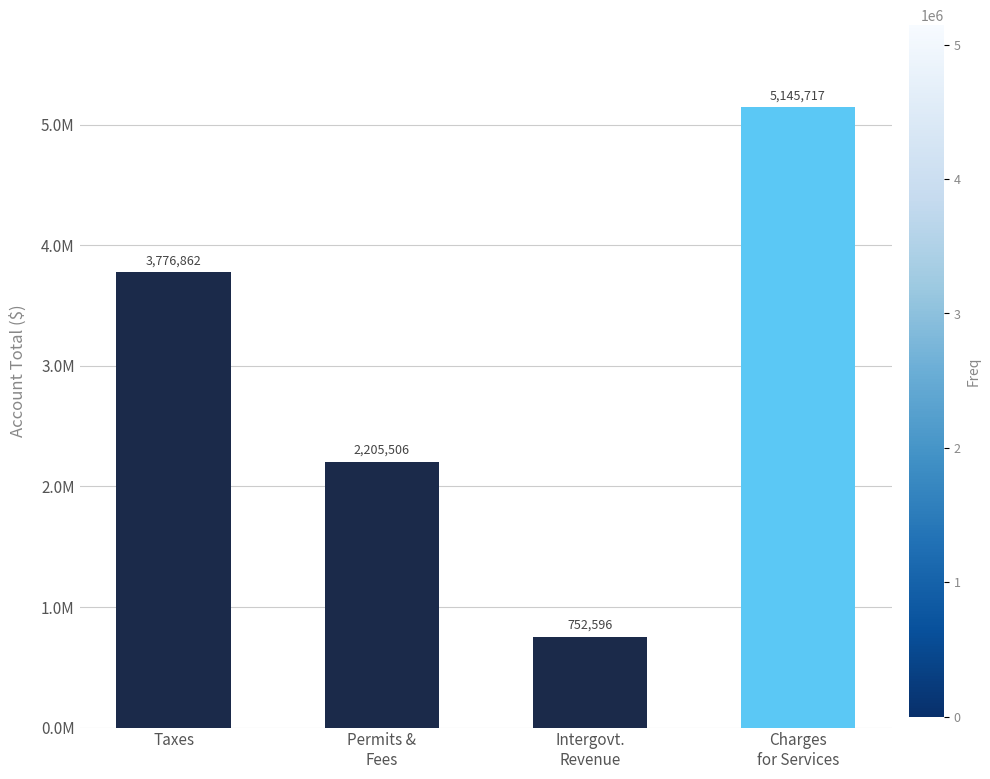

What position from the left is Permits &
Fees?

2